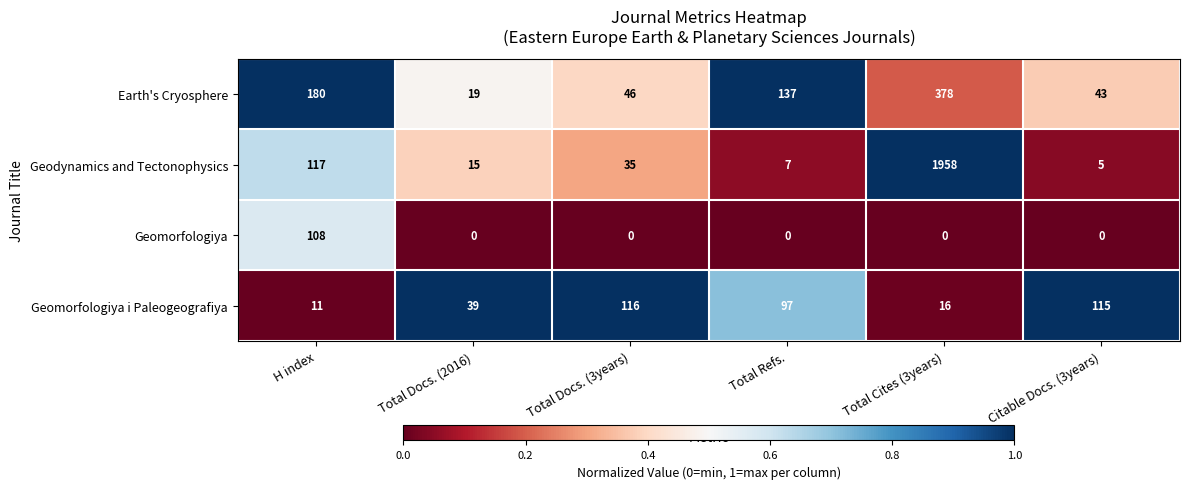

At which label is Earth's Cryosphere closest to 198?

H index